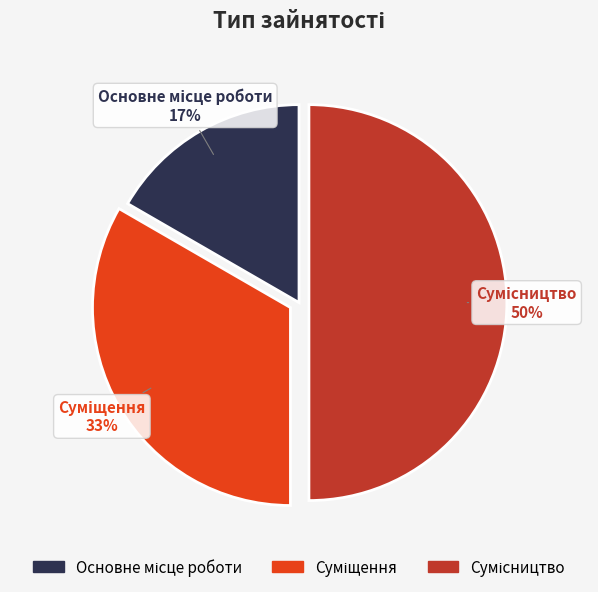

To the nearest percent, what is the average slice percentage?

33%